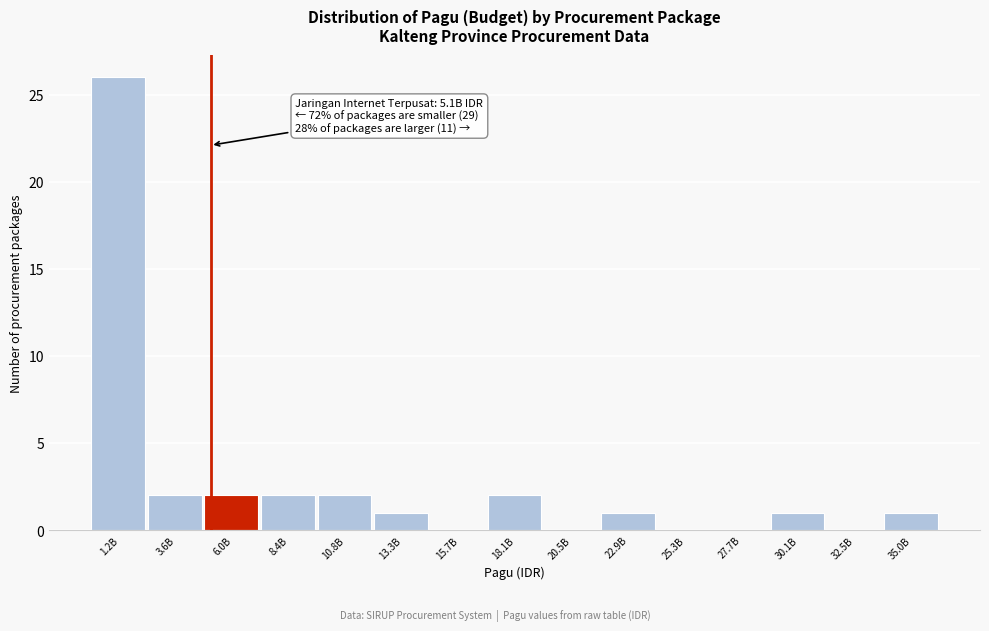

Reading left to right, extract all data points from this chart.

1.2B=26	3.6B=2	6.0B=2	8.4B=2	10.8B=2	13.3B=1	15.7B=0	18.1B=2	20.5B=0	22.9B=1	25.3B=0	27.7B=0	30.1B=1	32.5B=0	35.0B=1